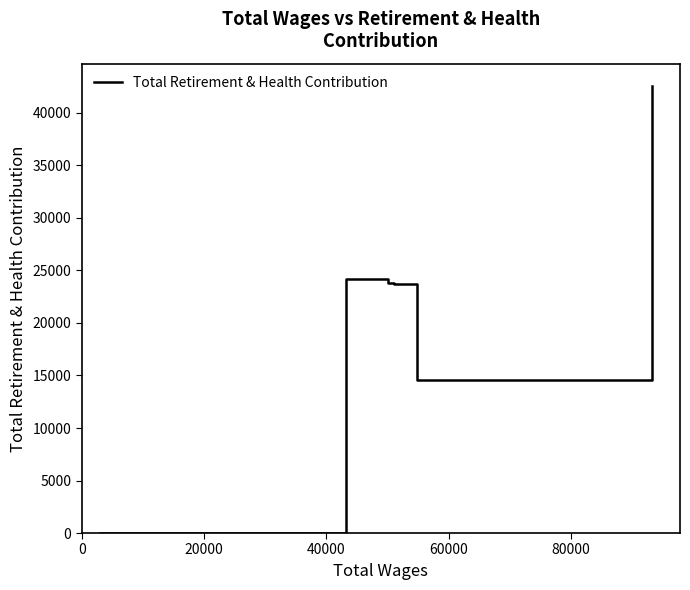

What is the greatest value displayed?

42562